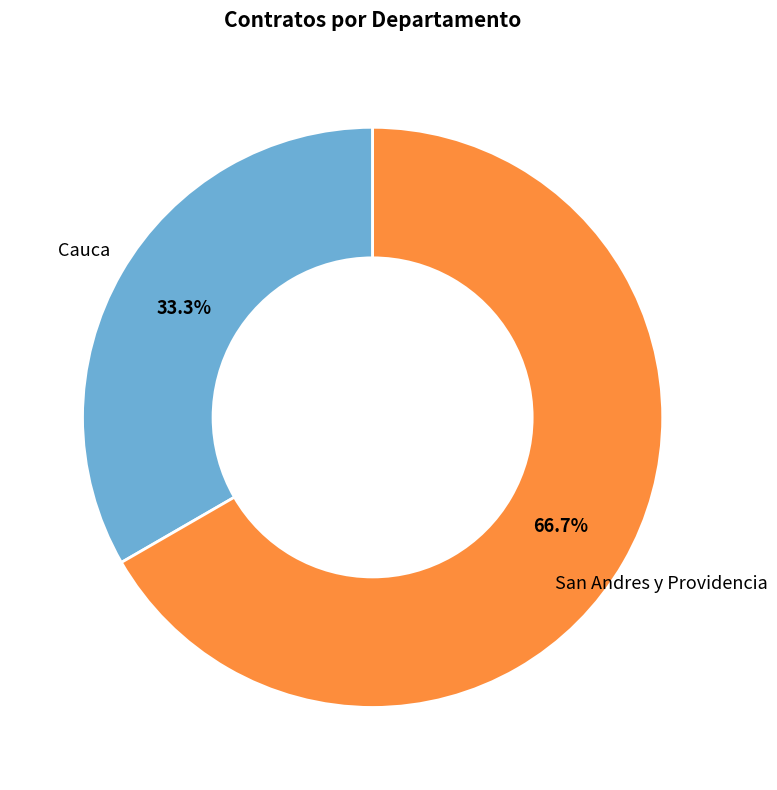

Does any single category account for the majority?

Yes